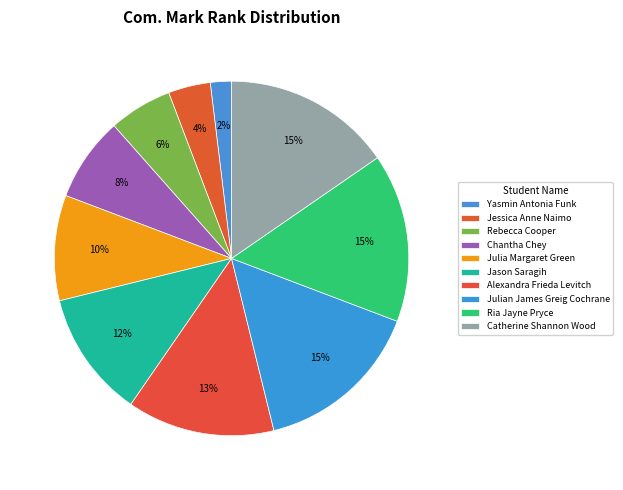

How many slices are in this pie chart?

10